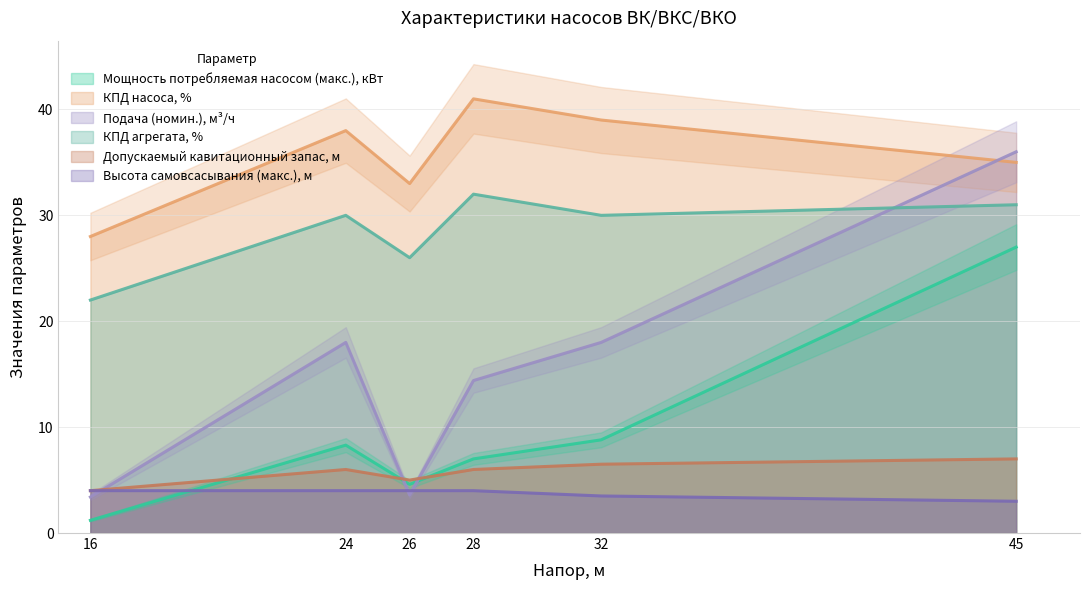

How many distinct data groups are displayed?

6